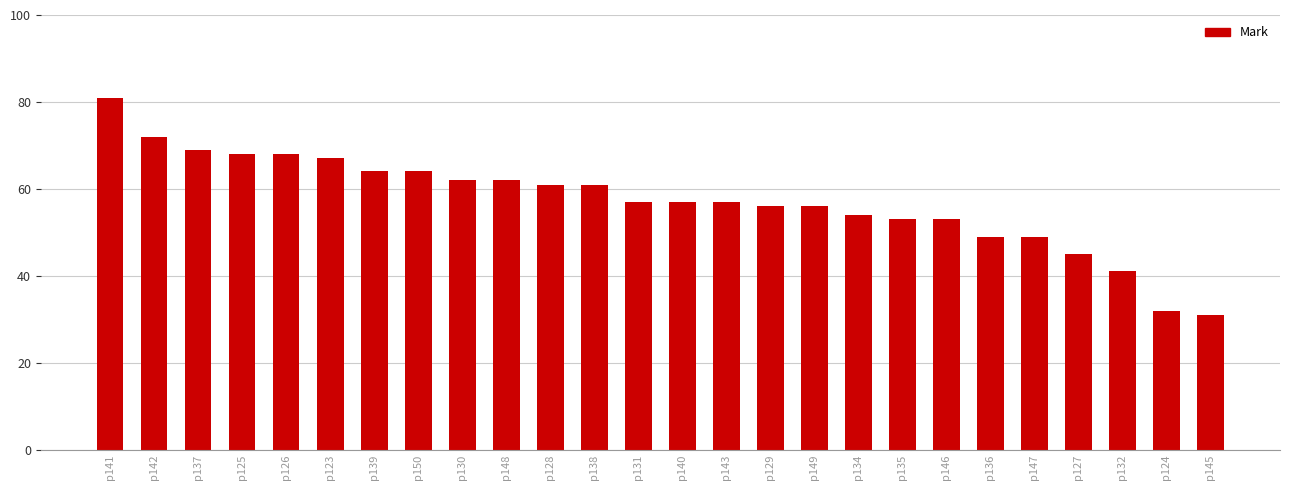

Is it true that the value at p127 is 45?

True